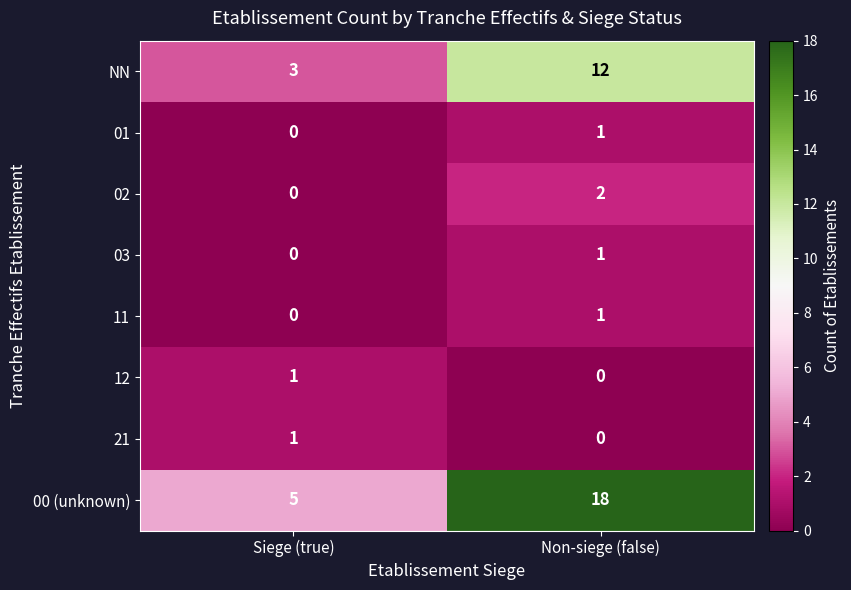

Which series has the widest spread of values?

00 (unknown)